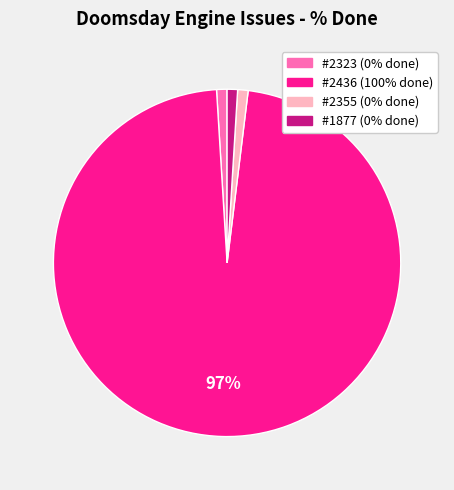

To the nearest percent, what is the average slice percentage?

25%